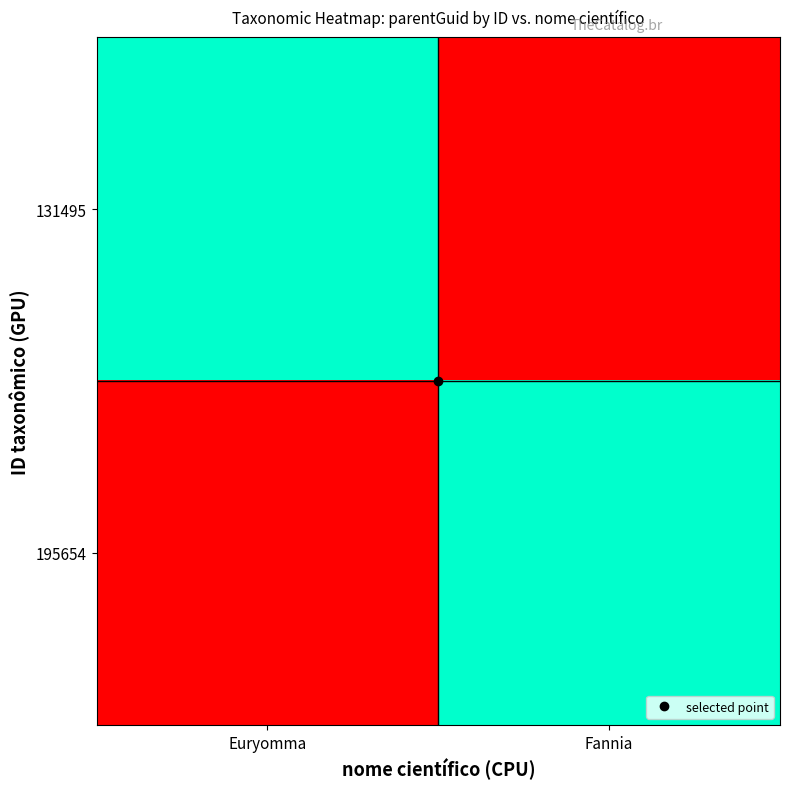

At how many categories does at least one series exceed 0?

2